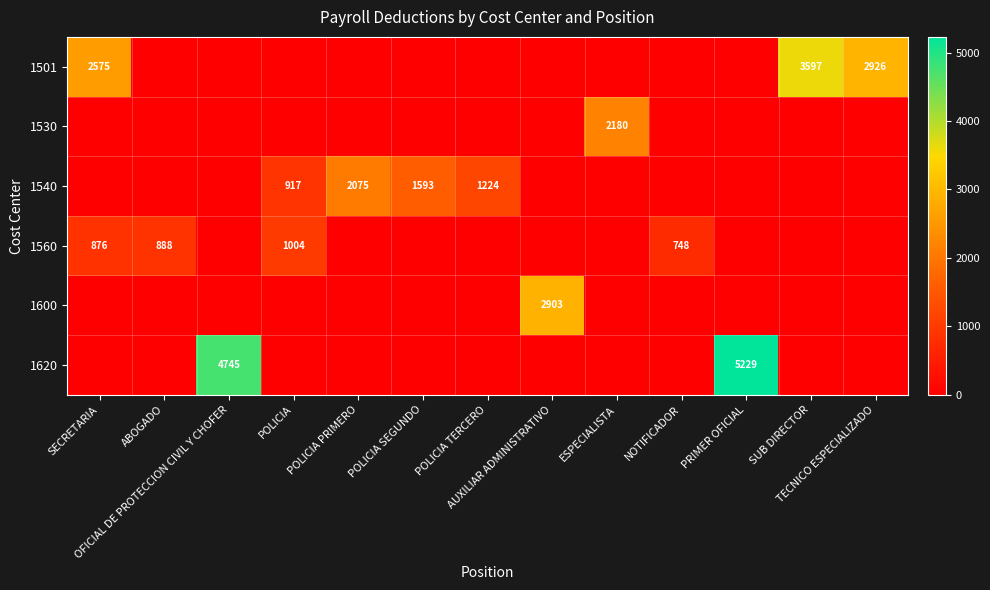

Where is 1560 nearest to the value 875?

SECRETARIA